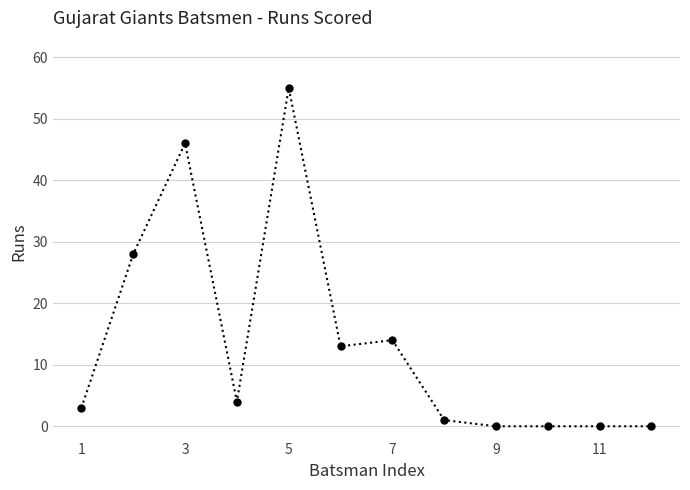

True or false: the data has more than 0 interior local peaks.

True